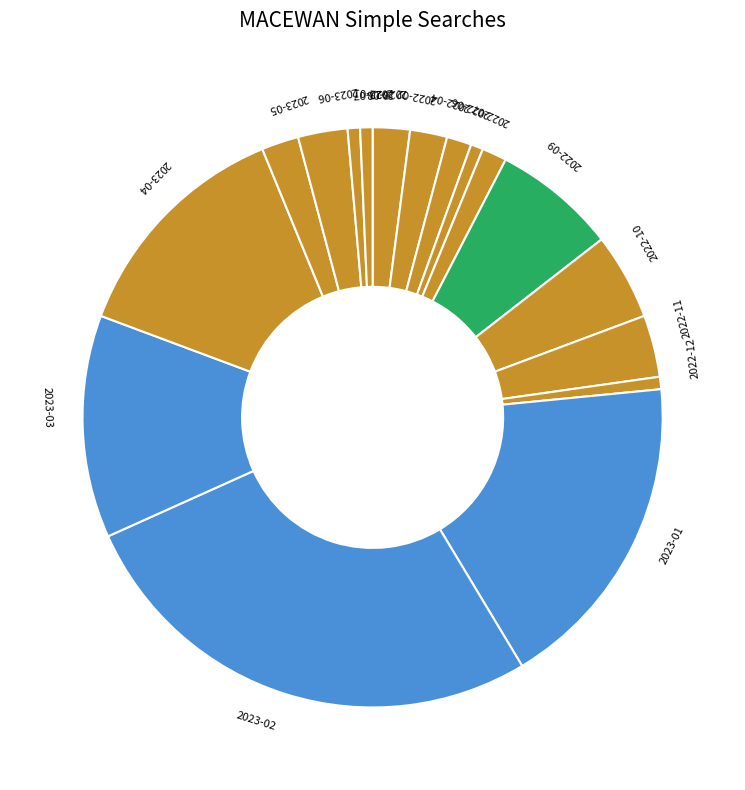

Approximately how many times larger is the value at 2023-01 compared to 2023-04?

1.4